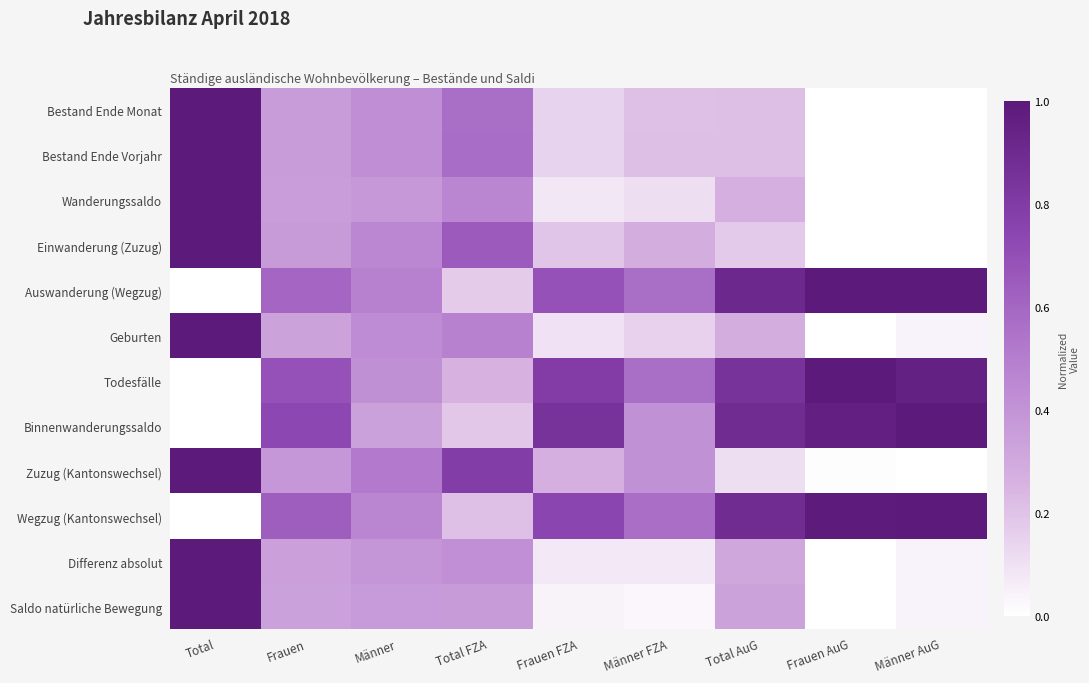

At how many categories does at least one series exceed 0?

9